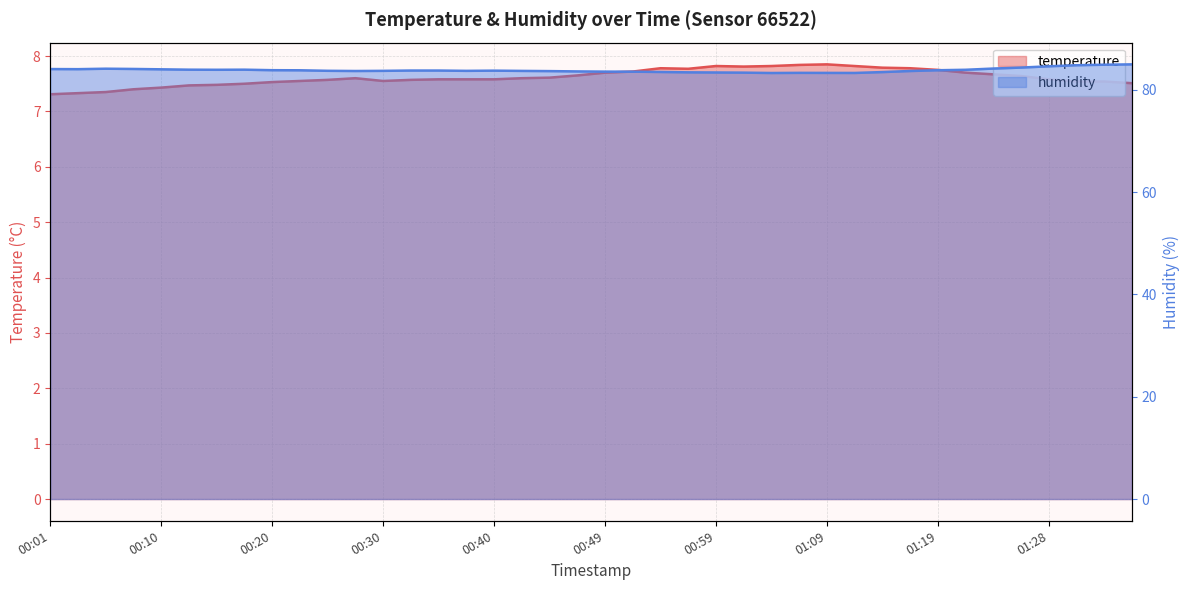

At which label does humidity reach its minimum?

01:04